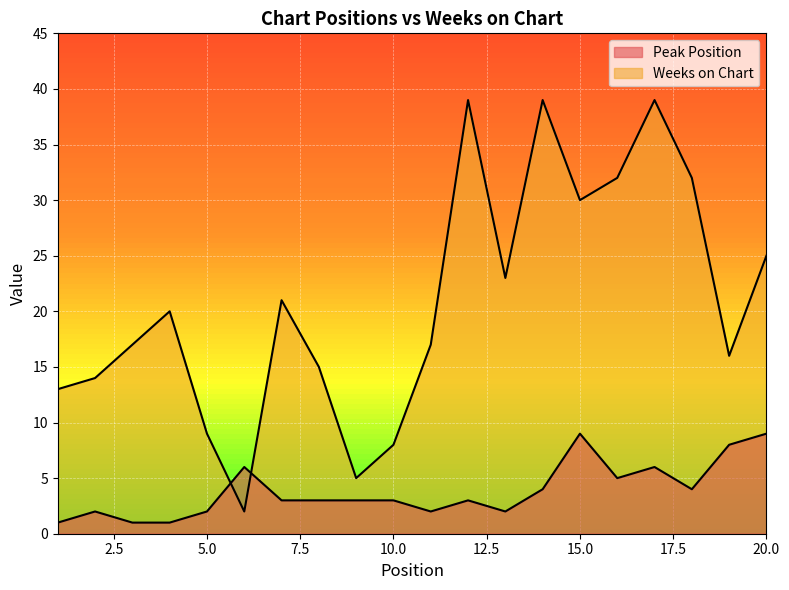

Which has a higher value, 18 or 9?

18